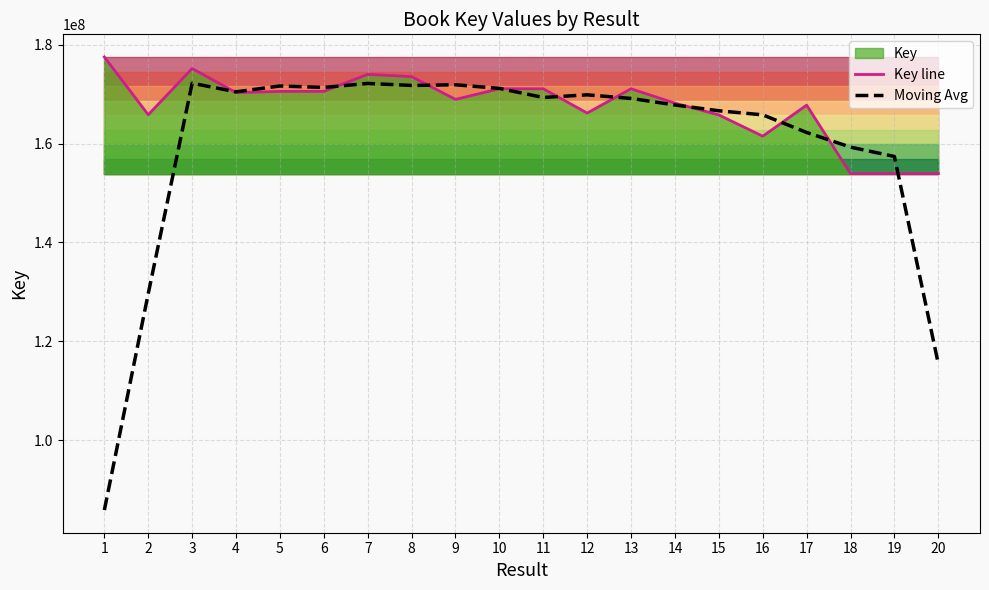

Where is Key line nearest to the value 165733951?

15